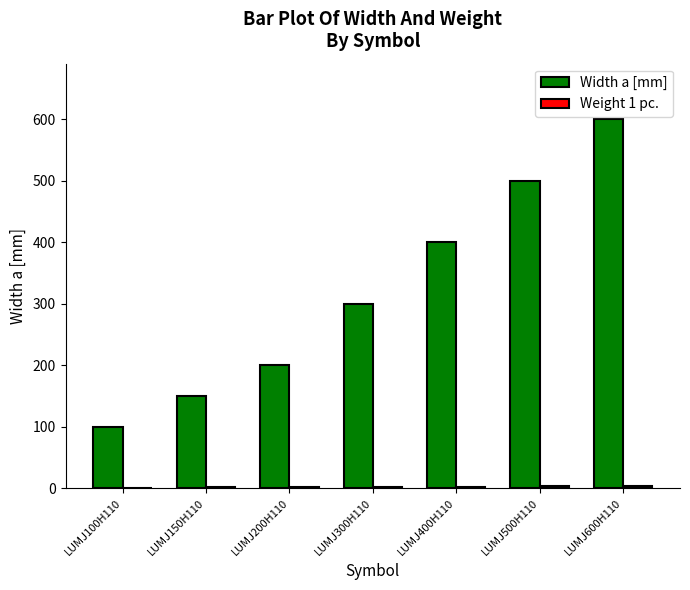

Are the bars grouped side by side (vs. stacked)?

Yes